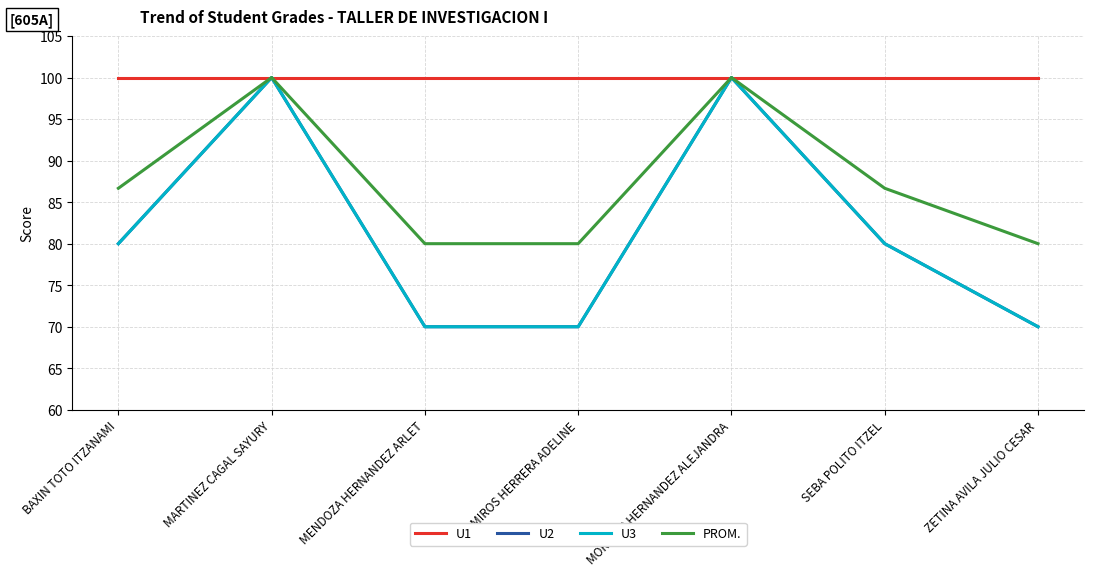

Where is U2 nearest to the value 85?

BAXIN TOTO ITZANAMI